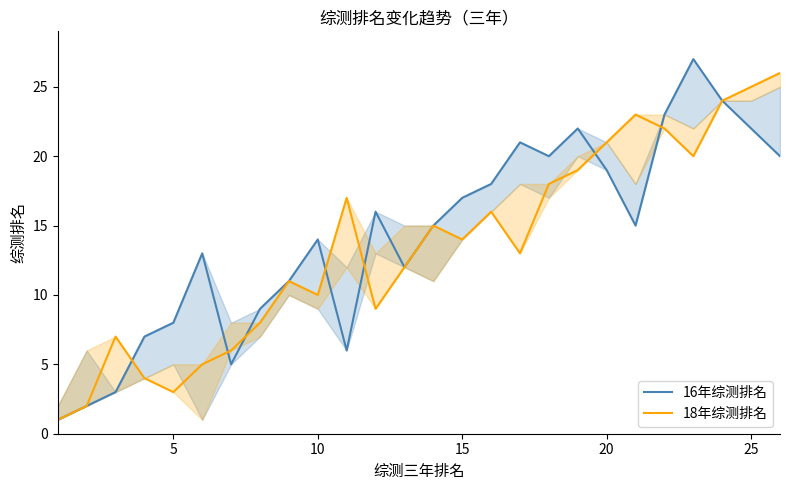

List the series in order of their overall mean, lowest first.

18年综测排名, 16年综测排名